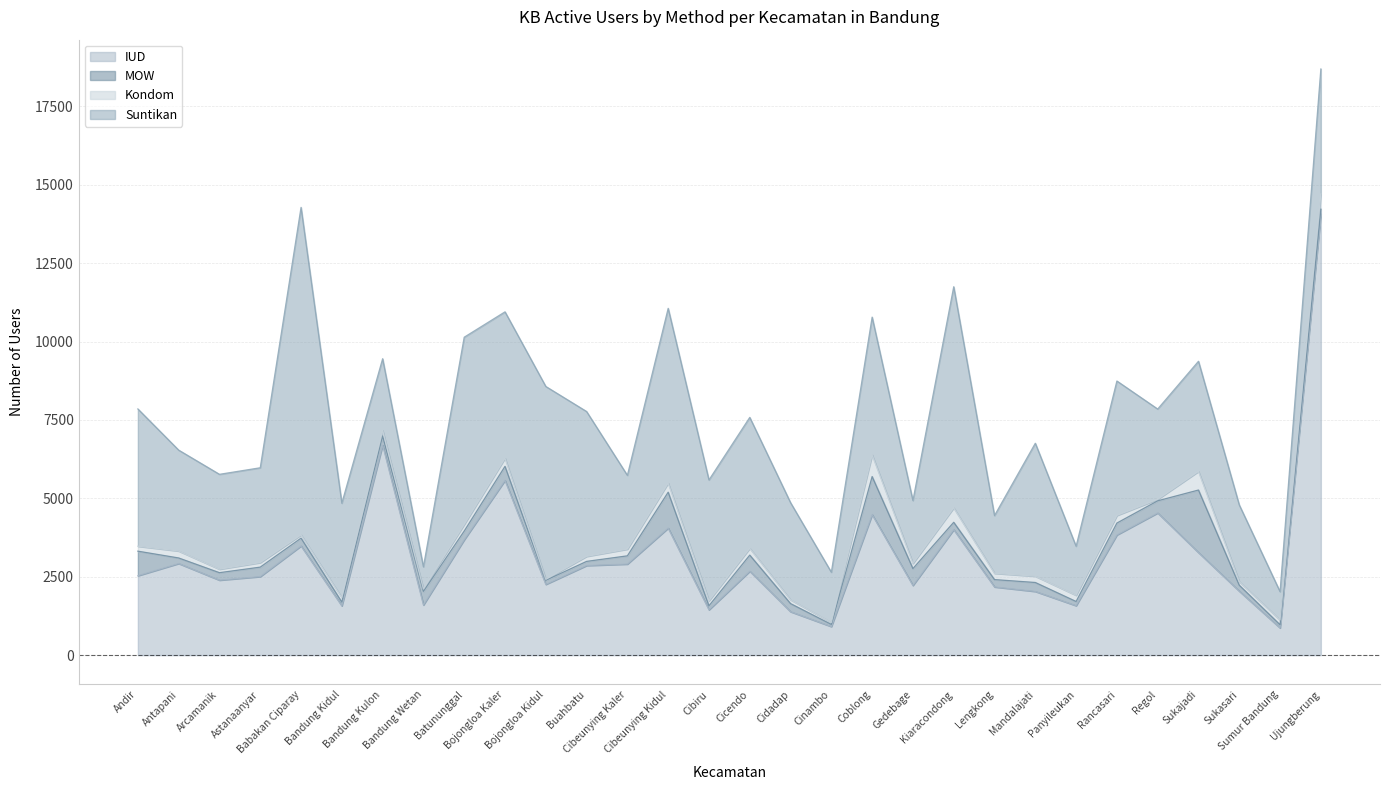

True or false: IUD and Kondom intersect in this chart.

False